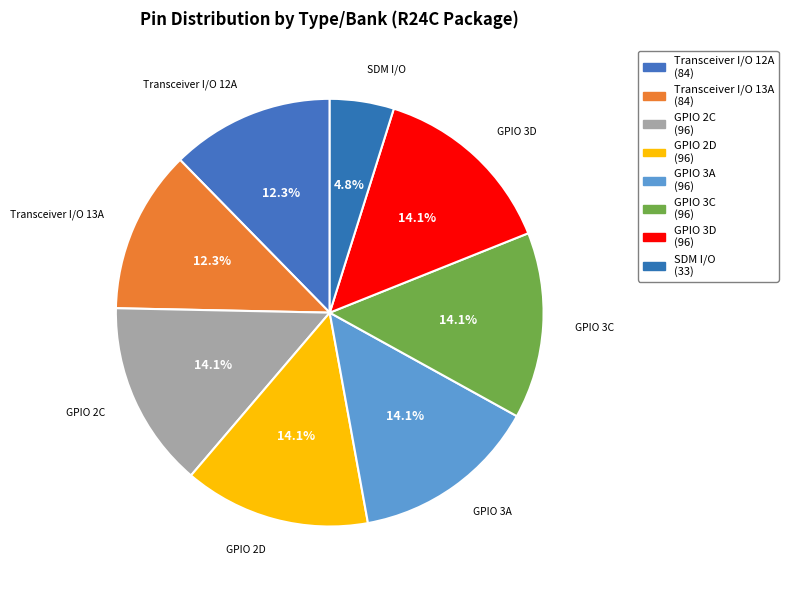

Is the sum of Transceiver I/O 13A and GPIO 3D greater than half?

No